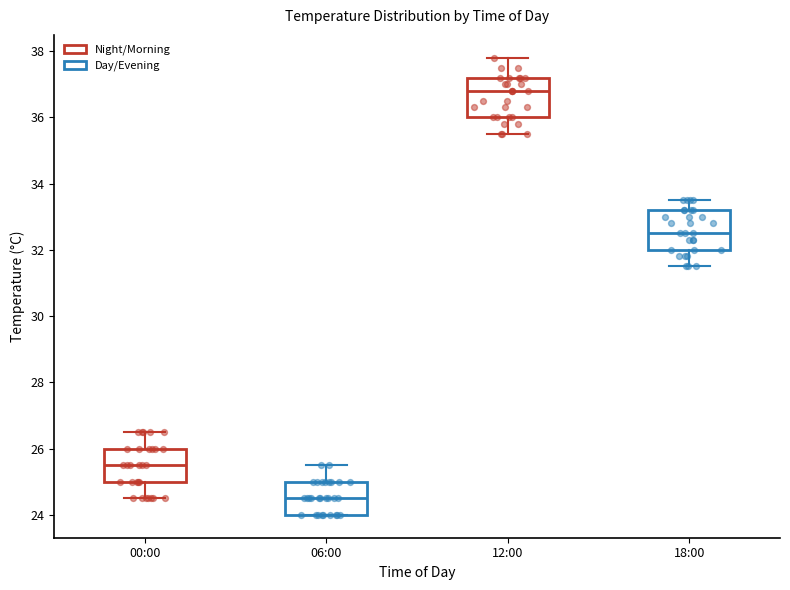

Which box has the highest median line?

12:00